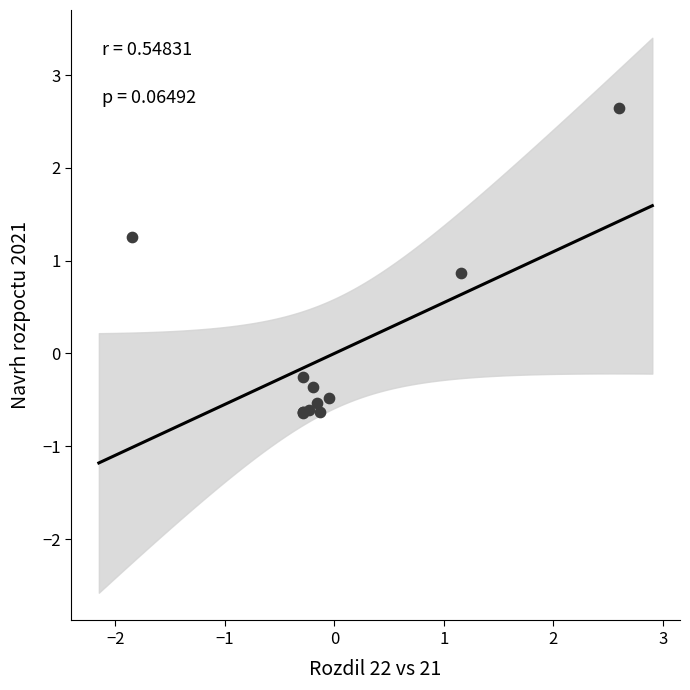

What Y value in the scatter plot is closest to 1?

0.9